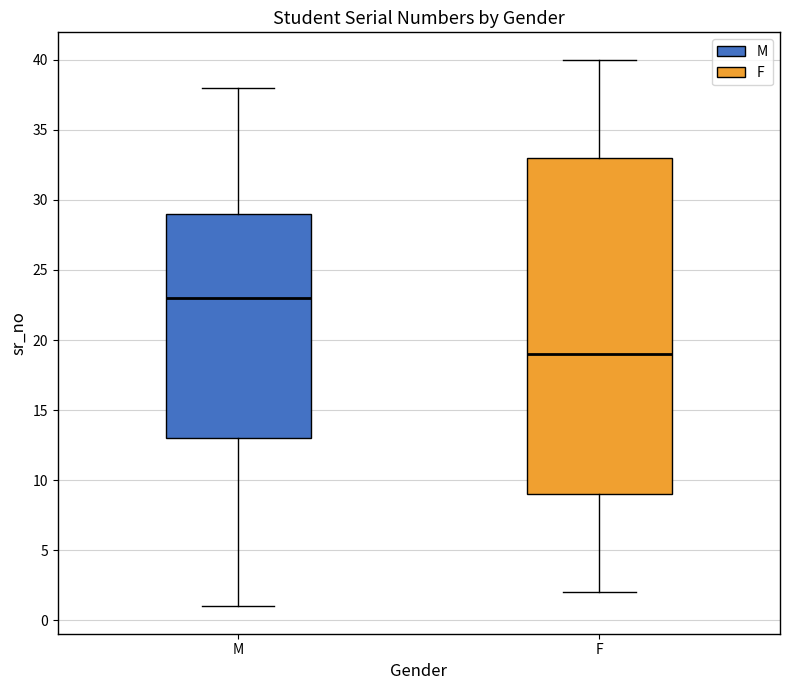

Where does the median line of the box for M sit on the y-axis? The values are not printed on the chart, so give them approximately, as read against the axis.

23